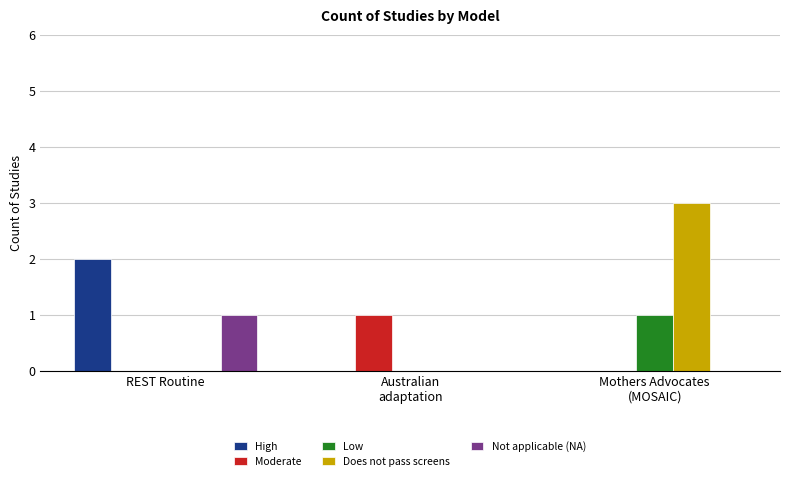

What are all the series names shown in the legend?

High, Moderate, Low, Does not pass screens, Not applicable (NA)